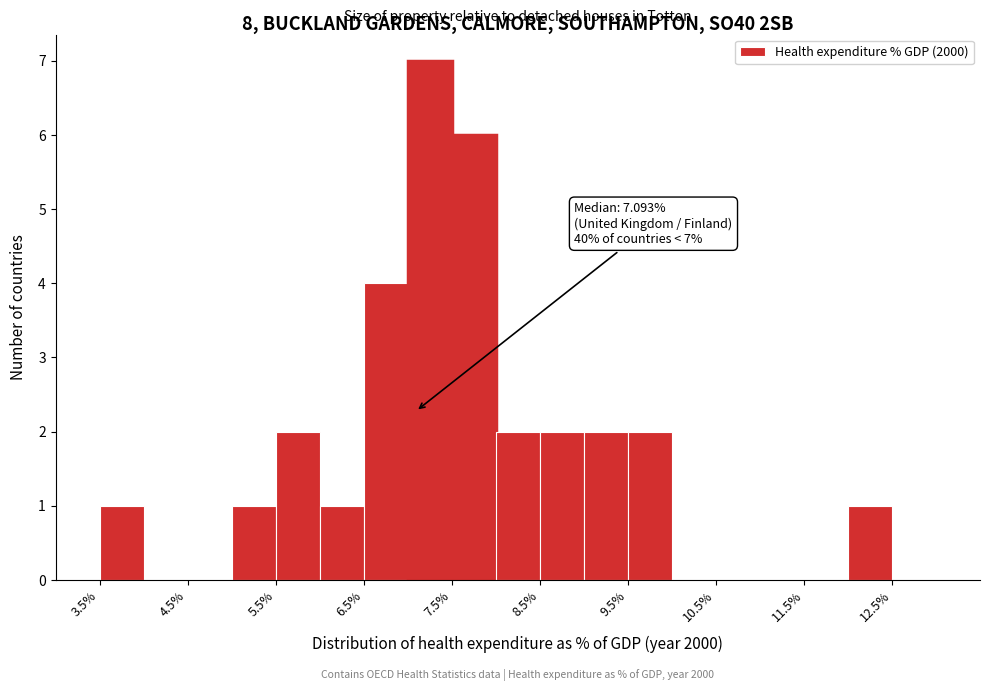

Over which range of the x-axis is the bar tallest?

7.0 to 7.5